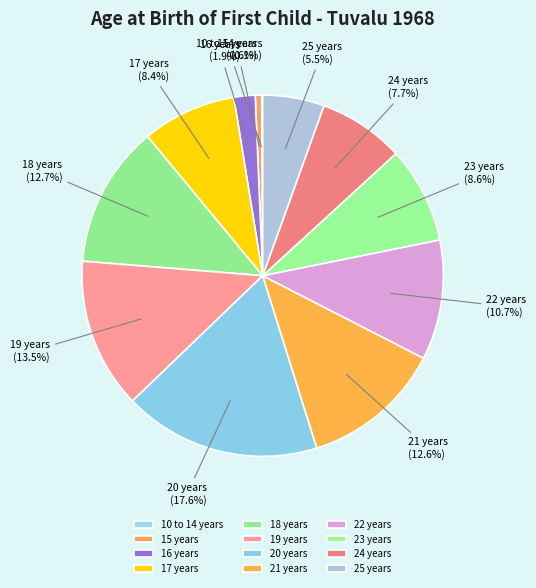

To the nearest percent, what is the average slice percentage?

8%